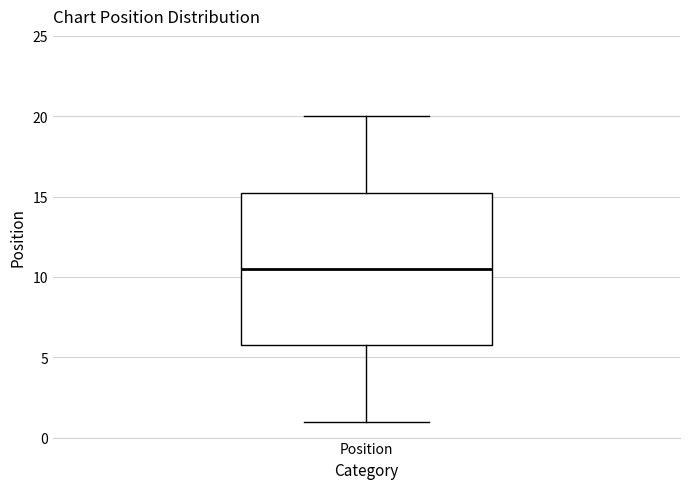

Transcribe this box plot: give where the median line is, the range the box spans, and where the two whiskers end, as read against the y-axis. The values are not printed on the chart, so give them approximately, as read against the axis.

median 10.5, box 6.0 to 15.5, whiskers 1.0 to 20.0